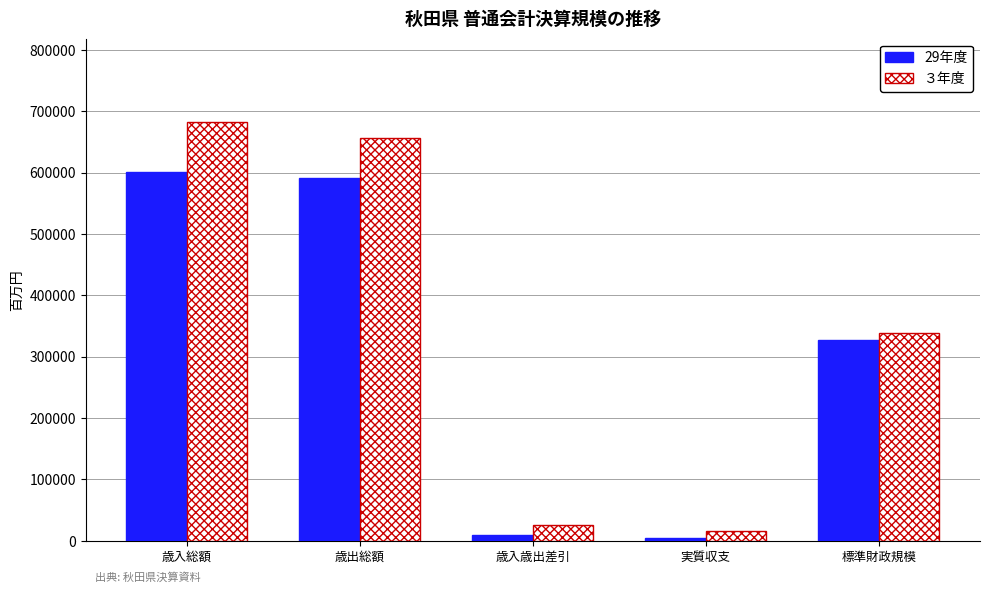

List the series in order of their overall mean, highest first.

３年度, 29年度